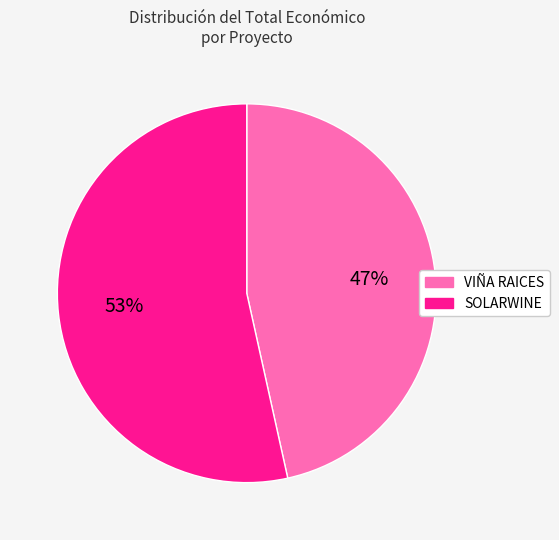

Between SOLARWINE and VIÑA RAICES, which is larger?

SOLARWINE